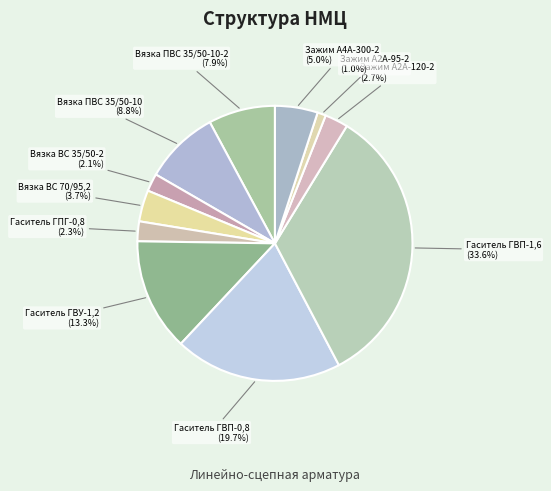

Which category has the biggest portion of the pie?

Гаситель ГВП-1,6